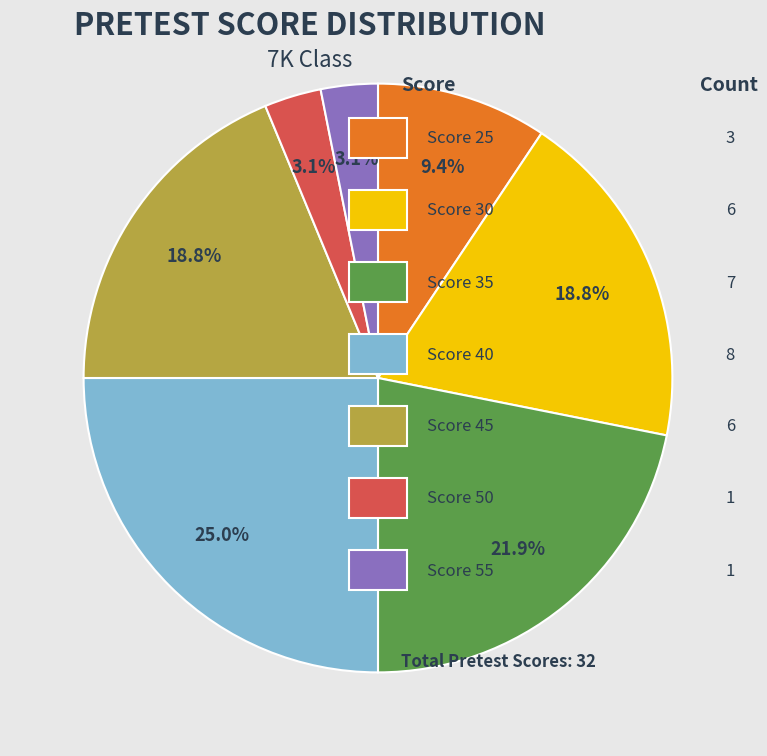

How many slices are in this pie chart?

7